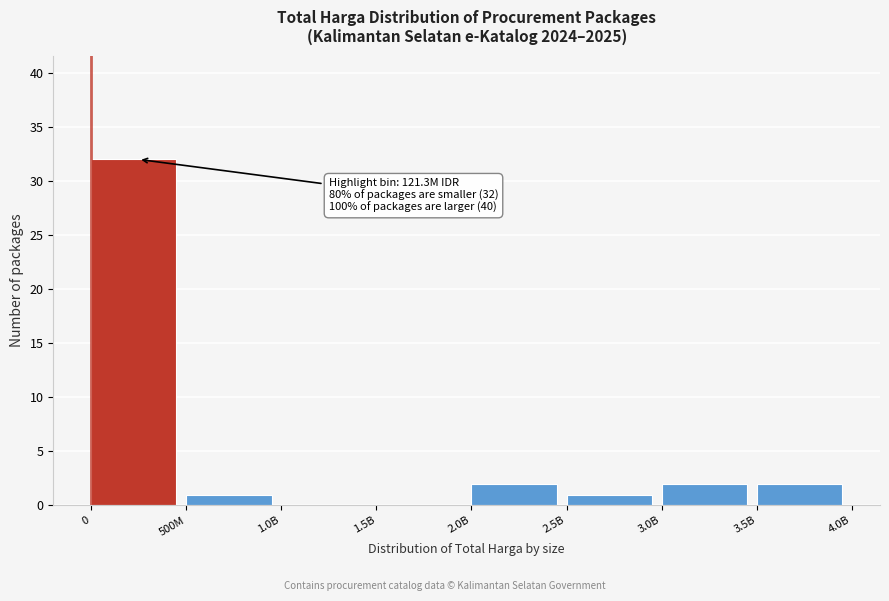

Reading left to right, transcribe all the data shown in this chart.

0=32	500M=1	1.0B=0	1.5B=0	2.0B=2	2.5B=1	3.0B=2	3.5B=2